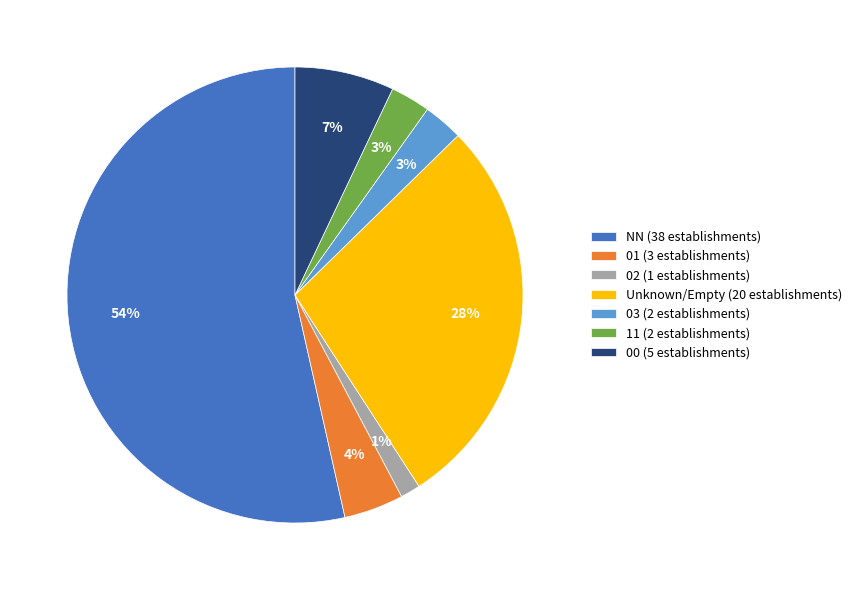

Is there a majority slice in this chart?

Yes